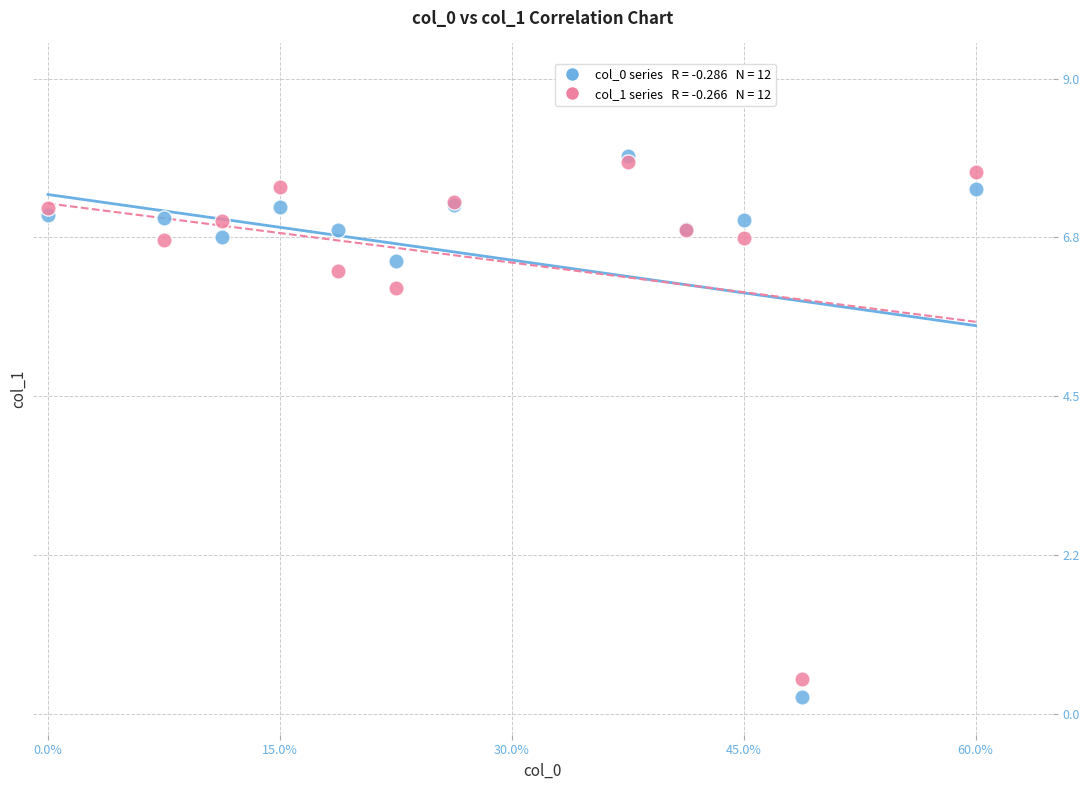

Across all series, what Y value is closest to 4?

6.0